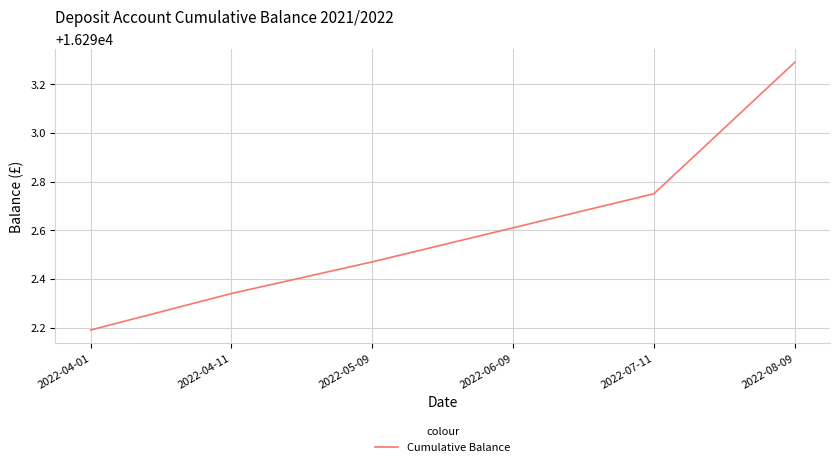

What is the greatest value displayed?

16293.3